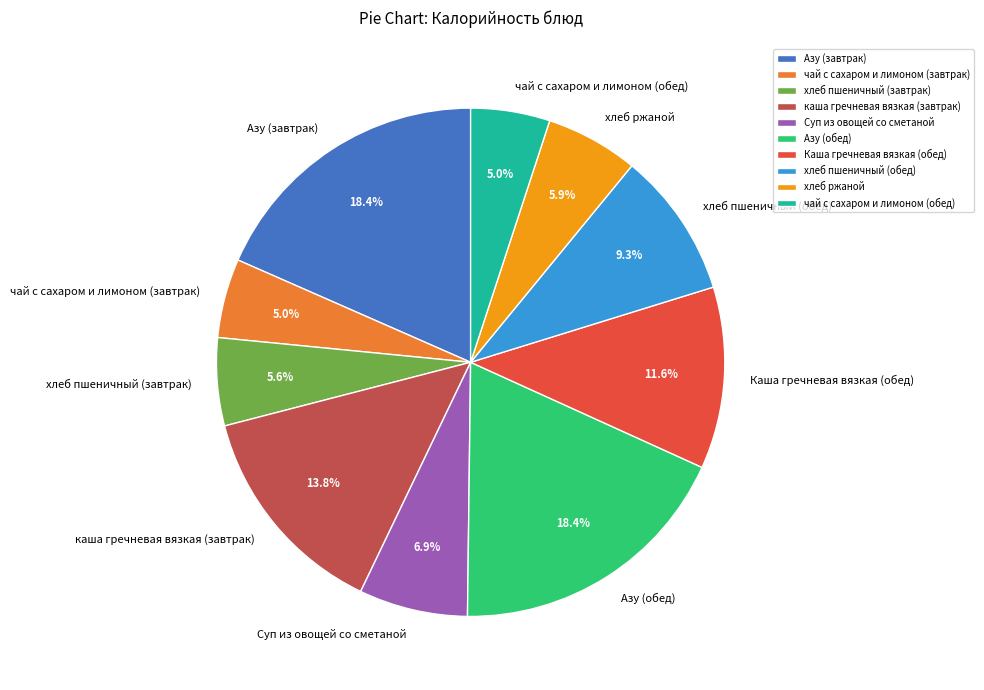

Is the sum of чай с сахаром и лимоном (завтрак) and Азу (обед) greater than half?

No